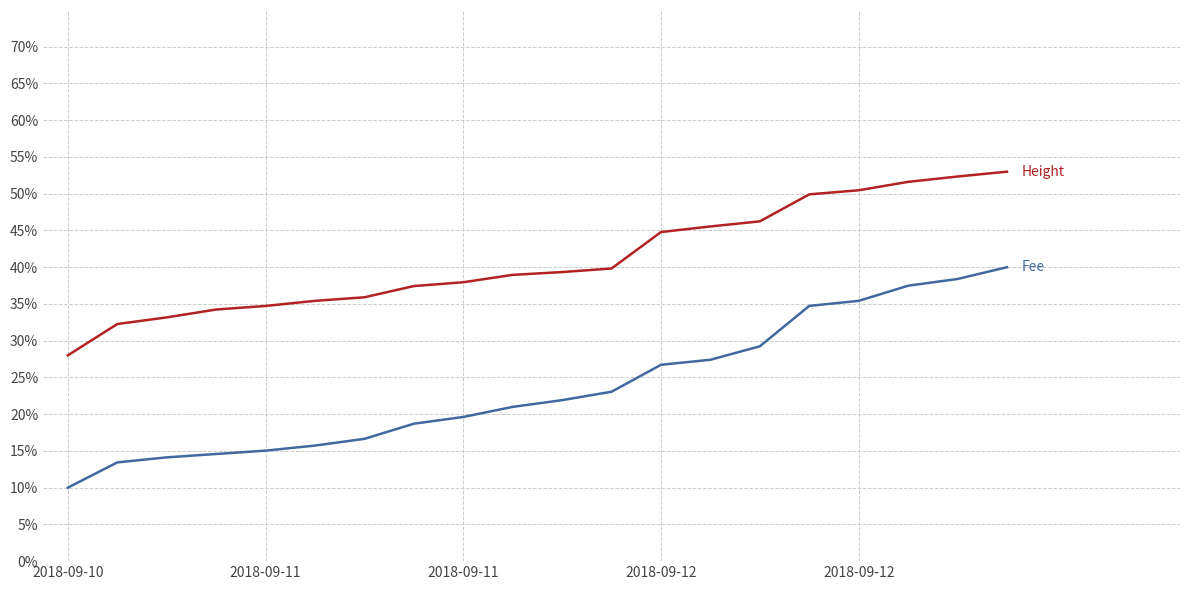

Is this an area chart (filled region under the line)?

No